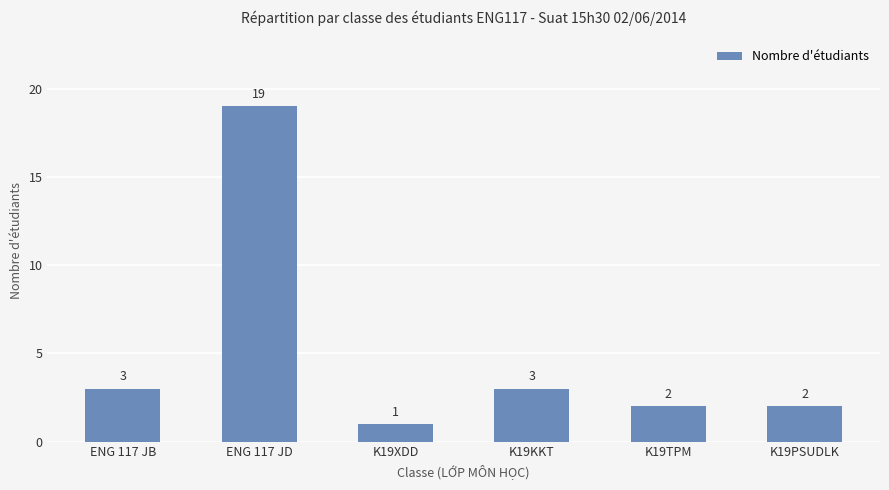

What is the value of the 4th bar from the left?

3